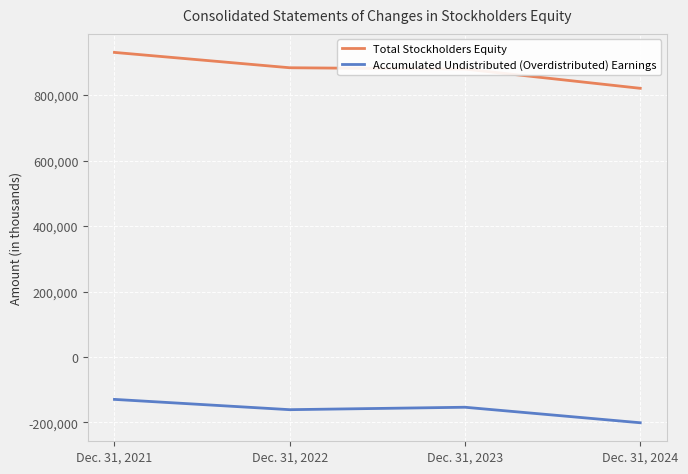

At Dec. 31, 2024, list the series in order from largest to smallest.

Total Stockholders Equity, Accumulated Undistributed (Overdistributed) Earnings